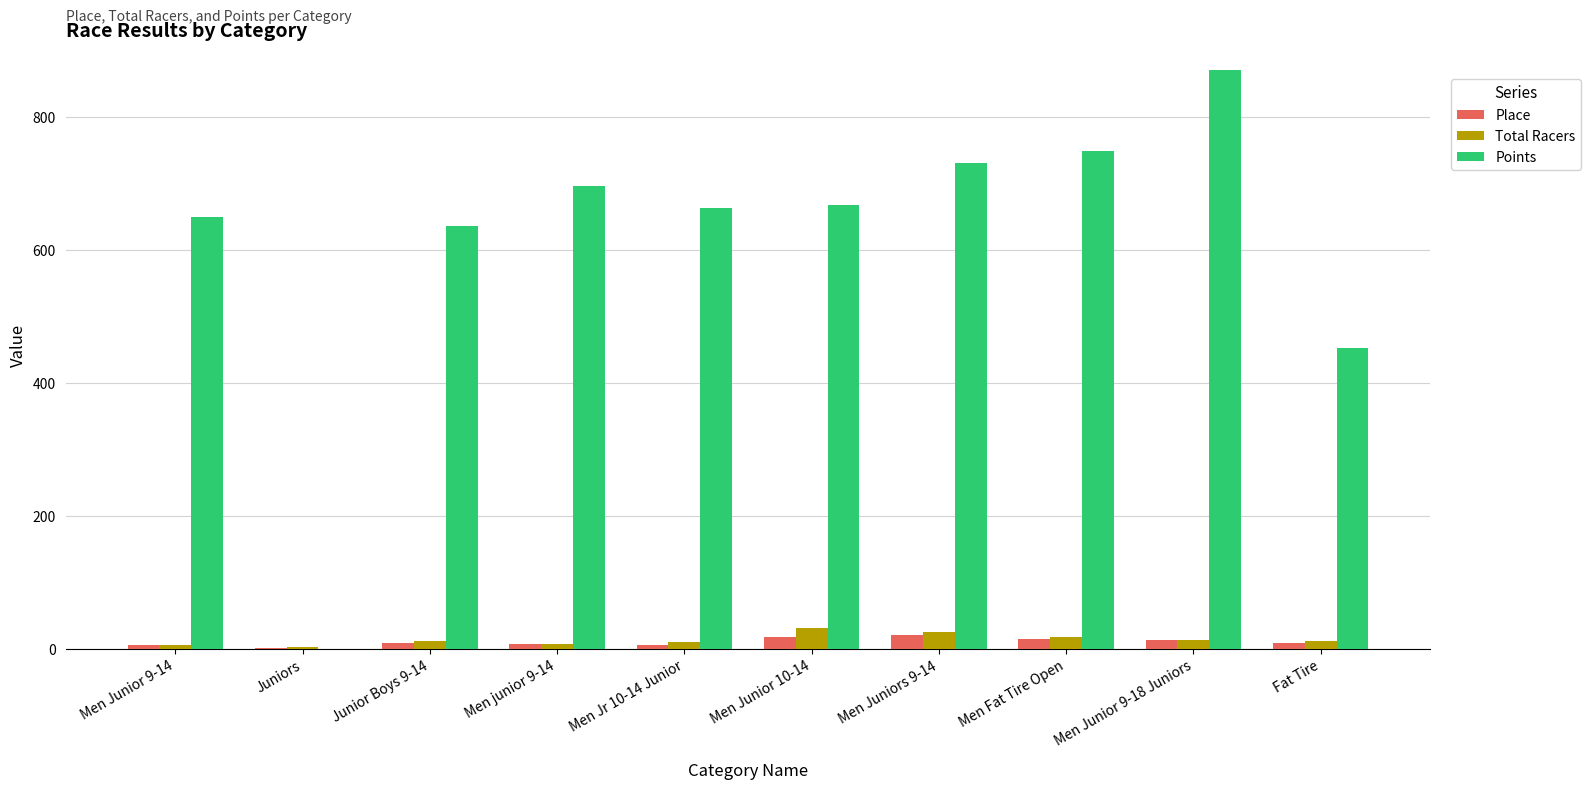

The Points series shows 325.4 at Men Juniors 9-14. True or false?

False